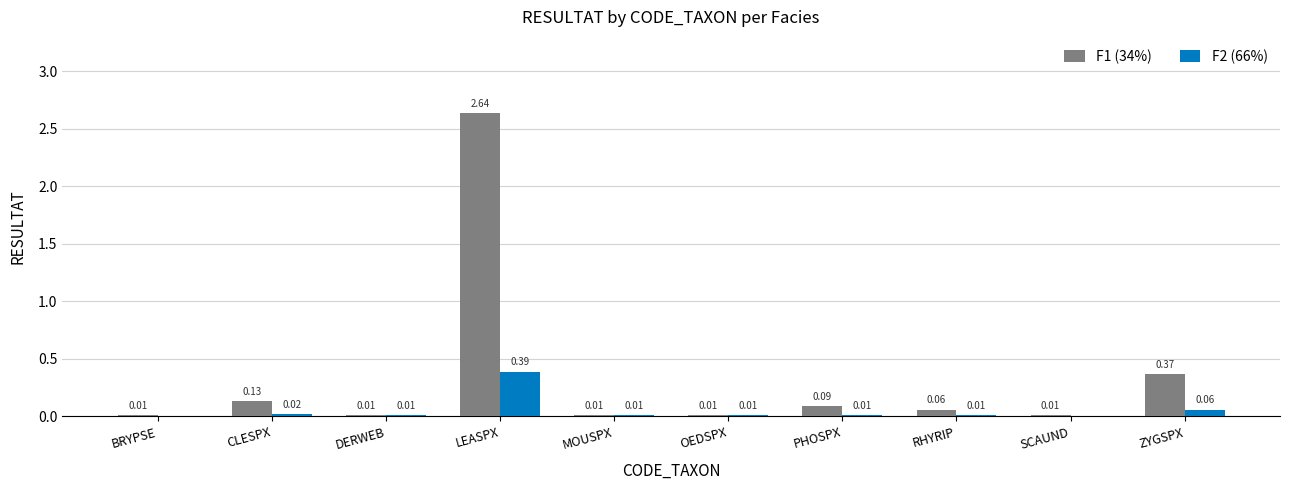

At which category is the sum across all series the highest?

LEASPX